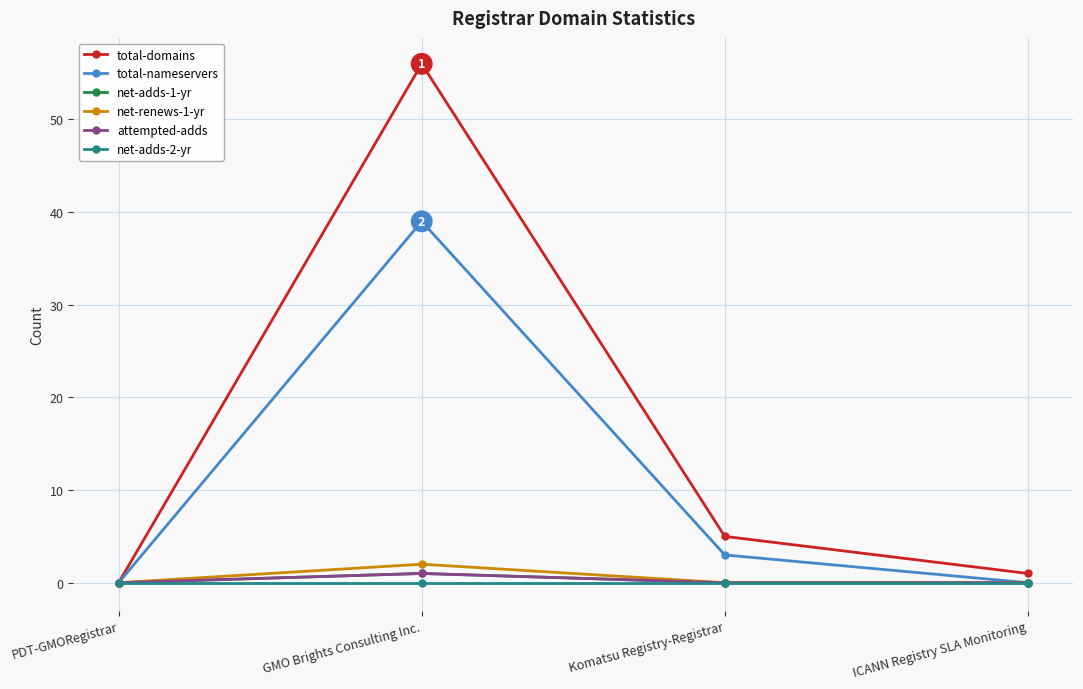

Is the value of total-domains at GMO Brights Consulting Inc. greater than the value of total-nameservers at PDT-GMORegistrar?

Yes